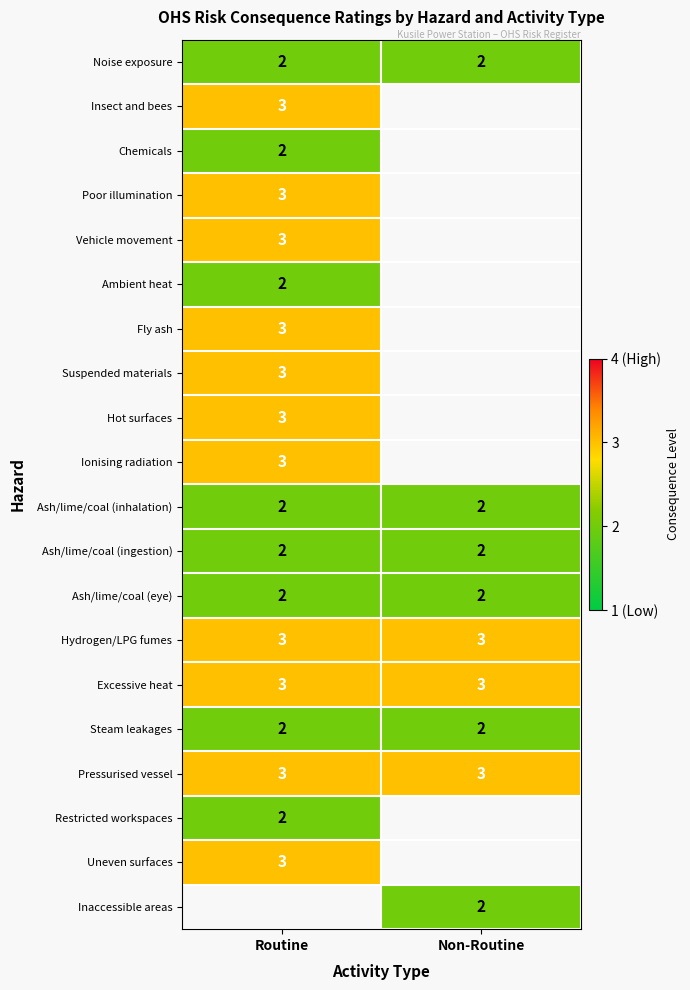

The Ambient heat series shows 1 at Routine. True or false?

False